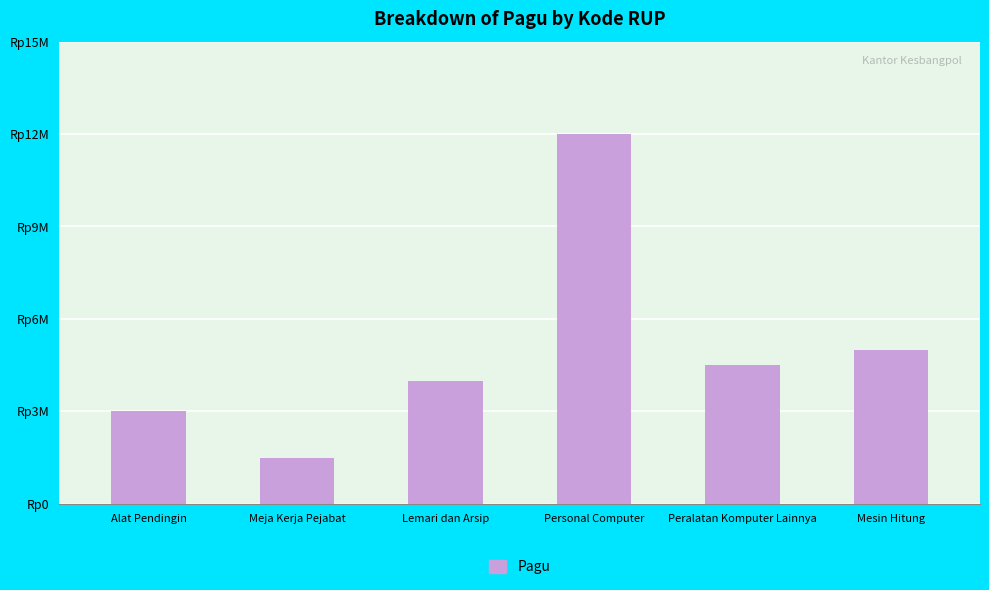

At which label is the value closest to 6750000?

Mesin Hitung